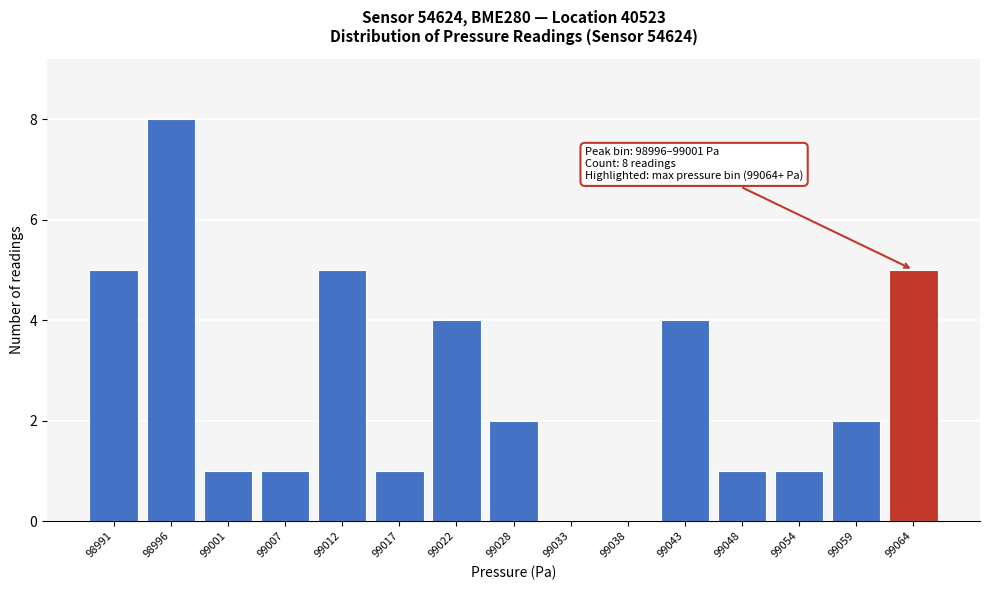

Reading left to right, list all the values displayed in this chart.

98991=5	98996=8	99001=1	99007=1	99012=5	99017=1	99022=4	99028=2	99033=0	99038=0	99043=4	99048=1	99054=1	99059=2	99064=5